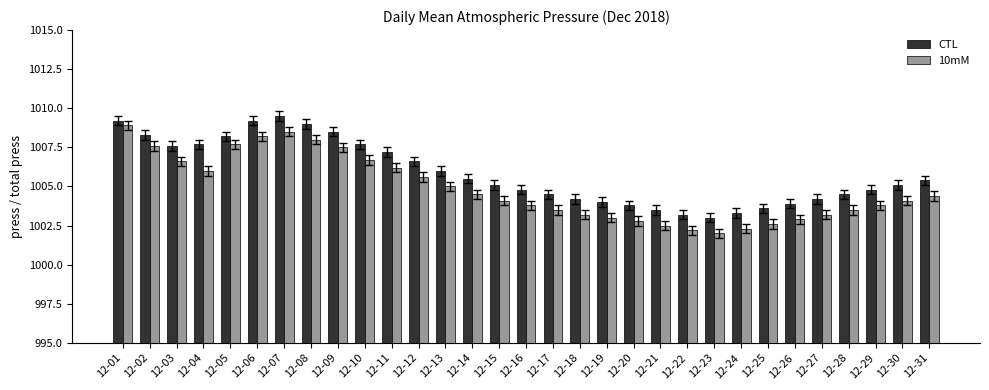

How many groups of bars are there?

31